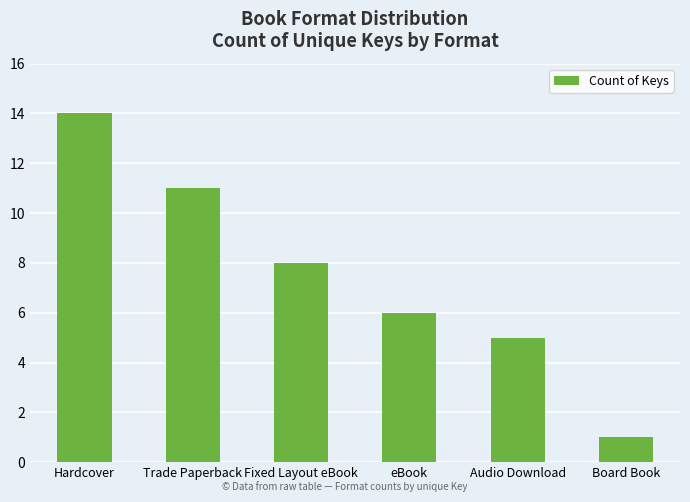

Which has a higher value, Board Book or Fixed Layout eBook?

Fixed Layout eBook